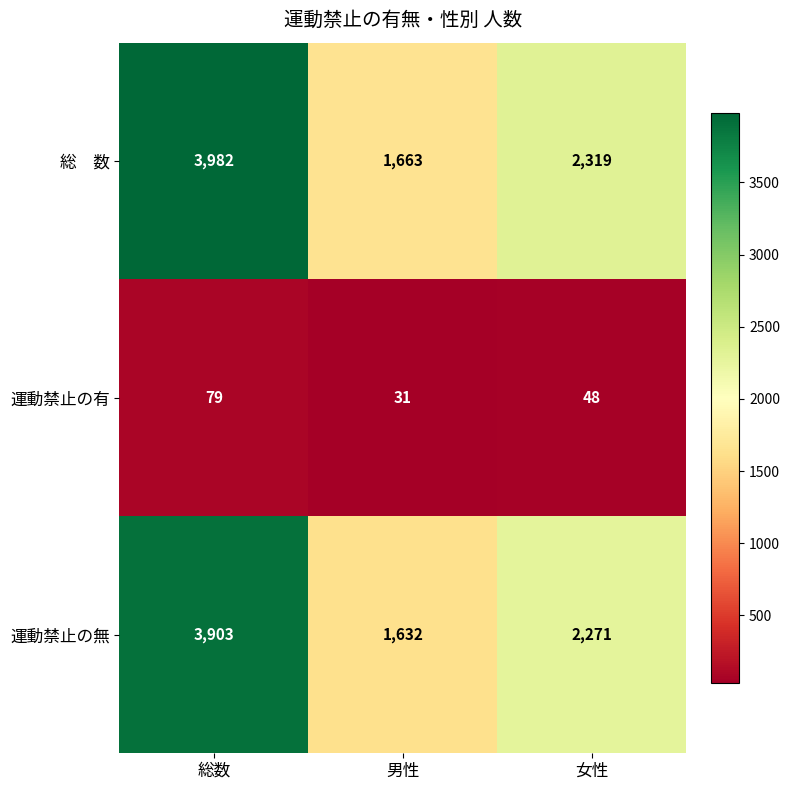

What is the smallest value displayed?

31